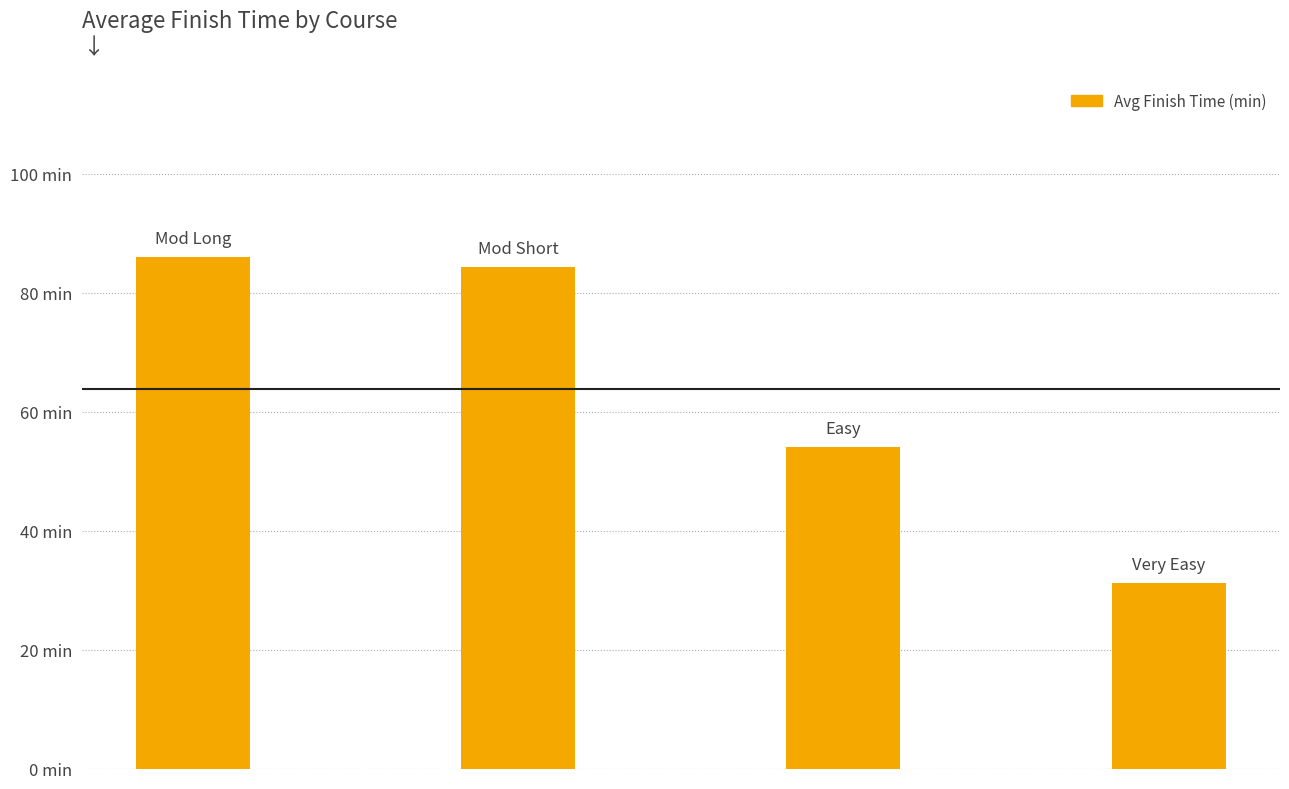

What is the value of the 2nd bar from the left?

84.3